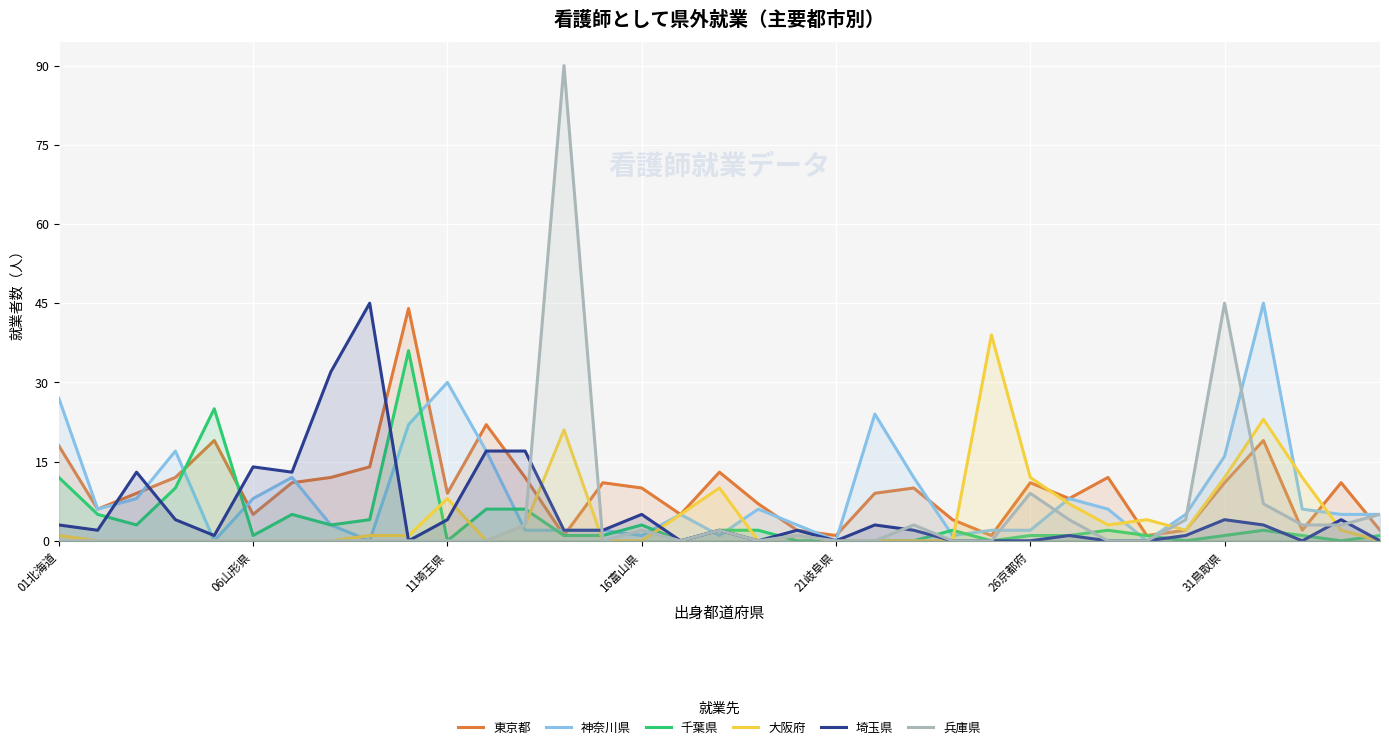

What is the maximum value for 大阪府?

39